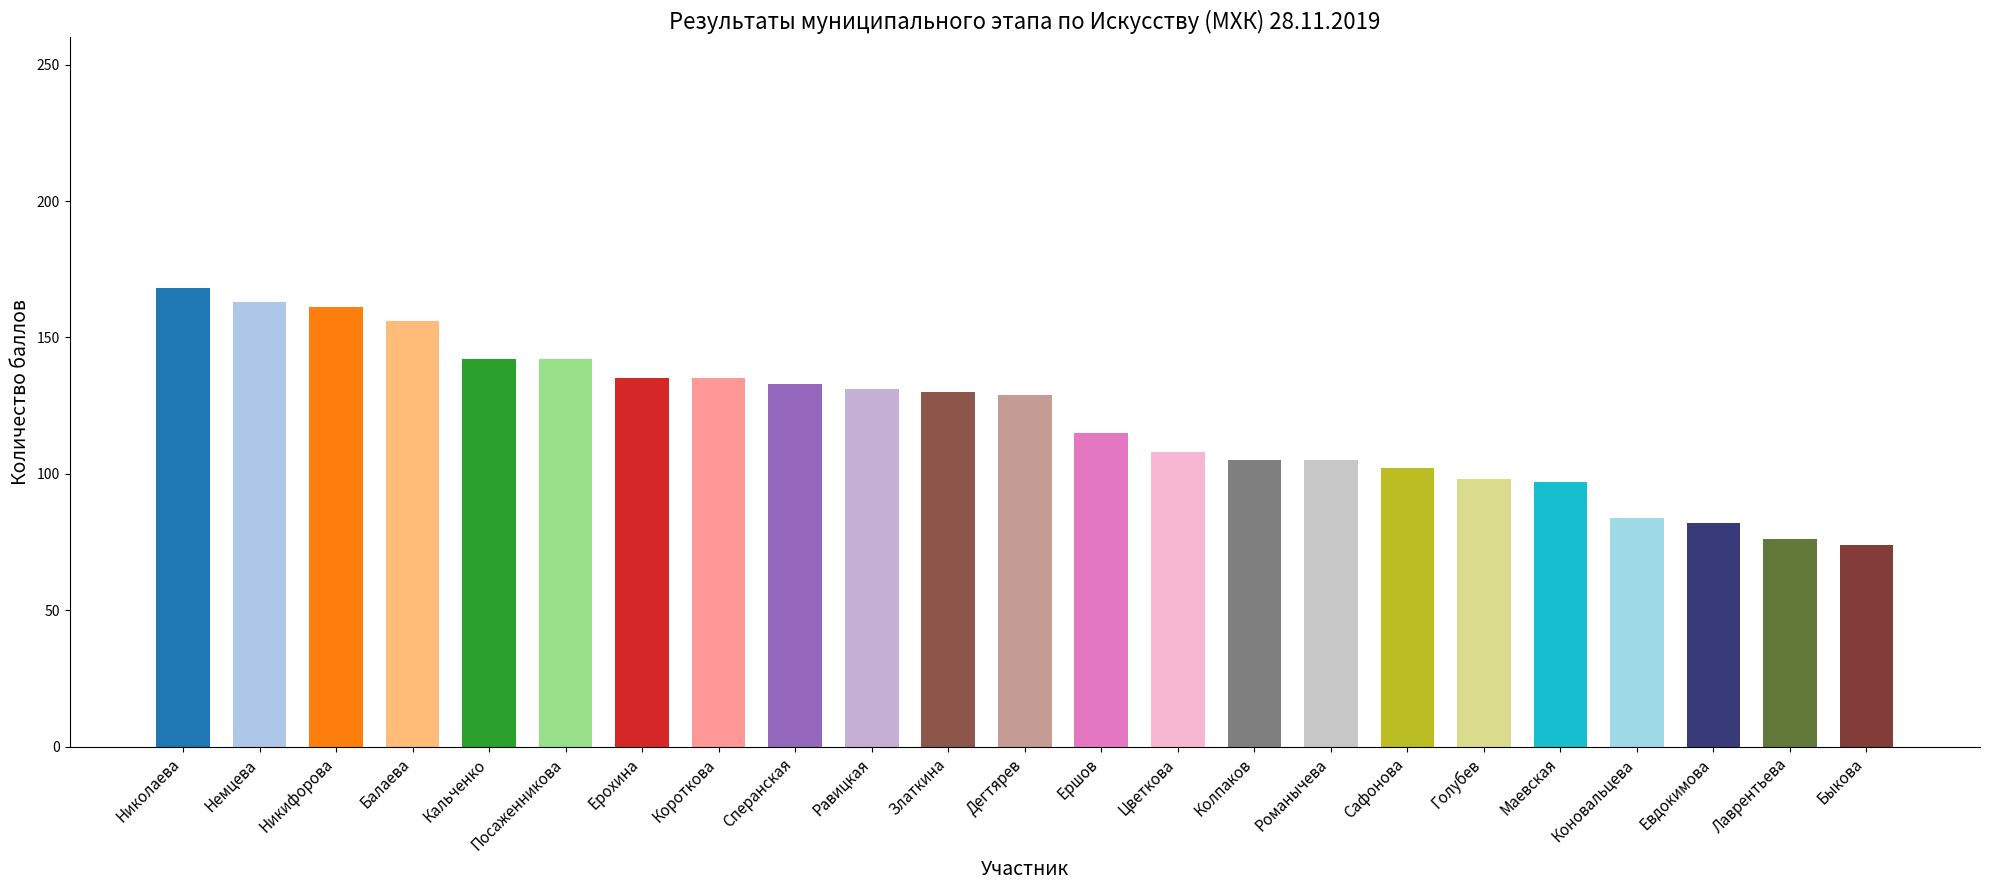

True or false: the data shows 105 at Романычева.

True